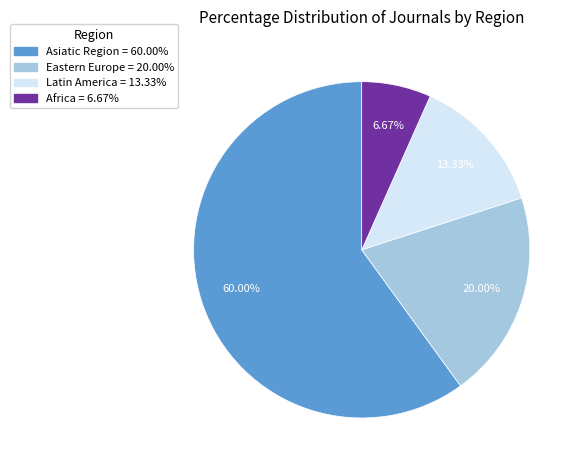

Which slice is the smallest?

Africa